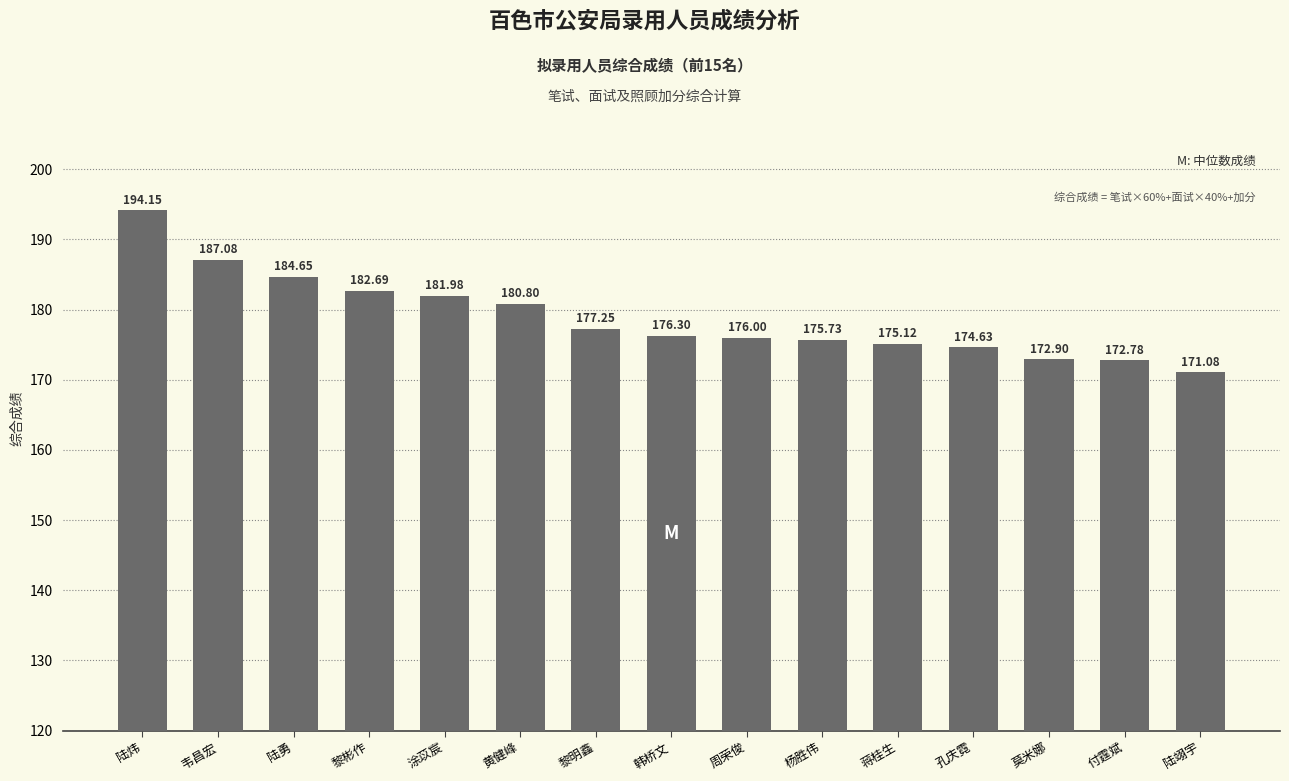

Which label corresponds to the largest value in the chart?

陆炜